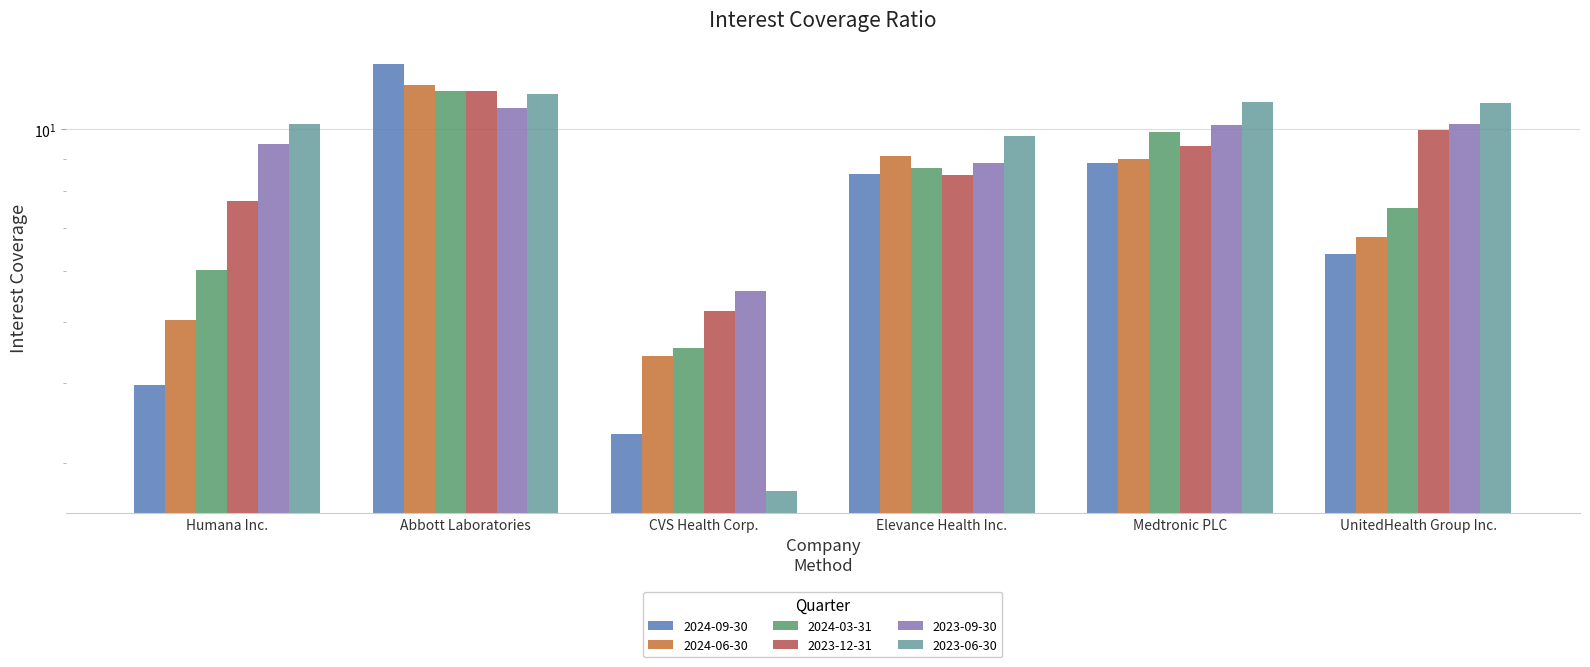

Which series changed the most between Abbott Laboratories and CVS Health Corp.?

2024-09-30